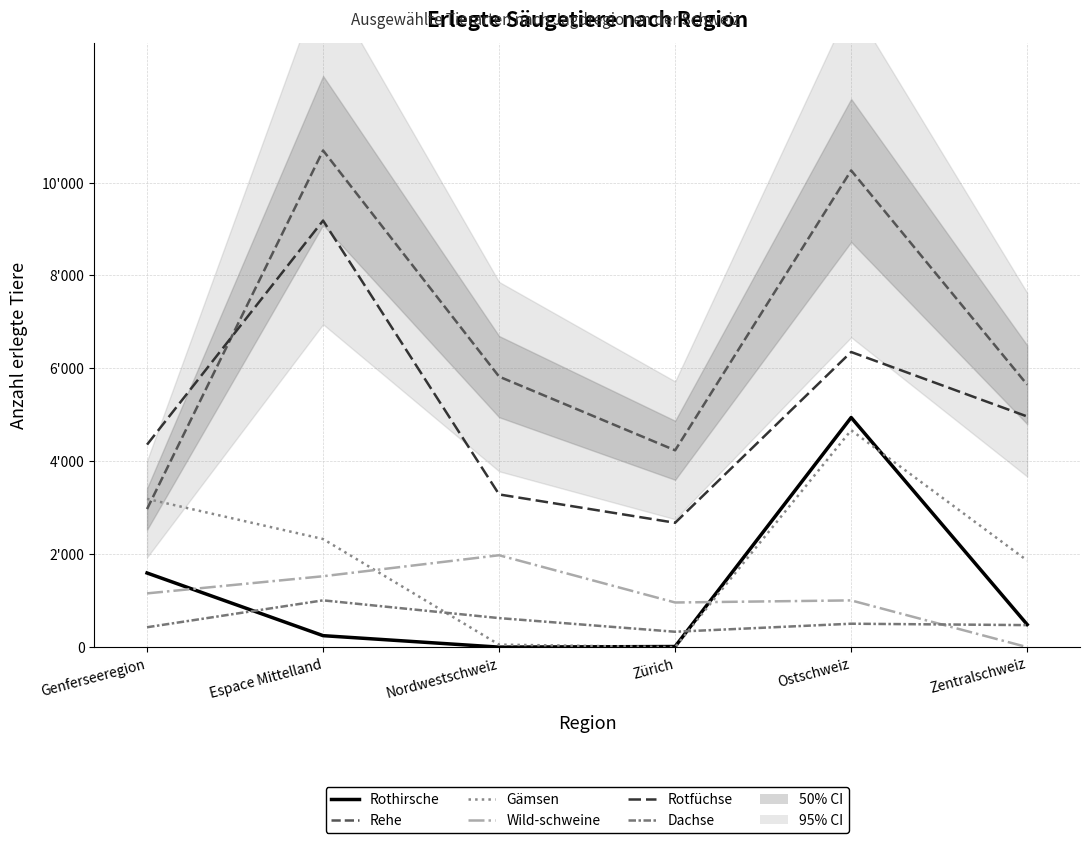

What is the difference between the Rothirsche values at Zürich and Nordwestschweiz?

13